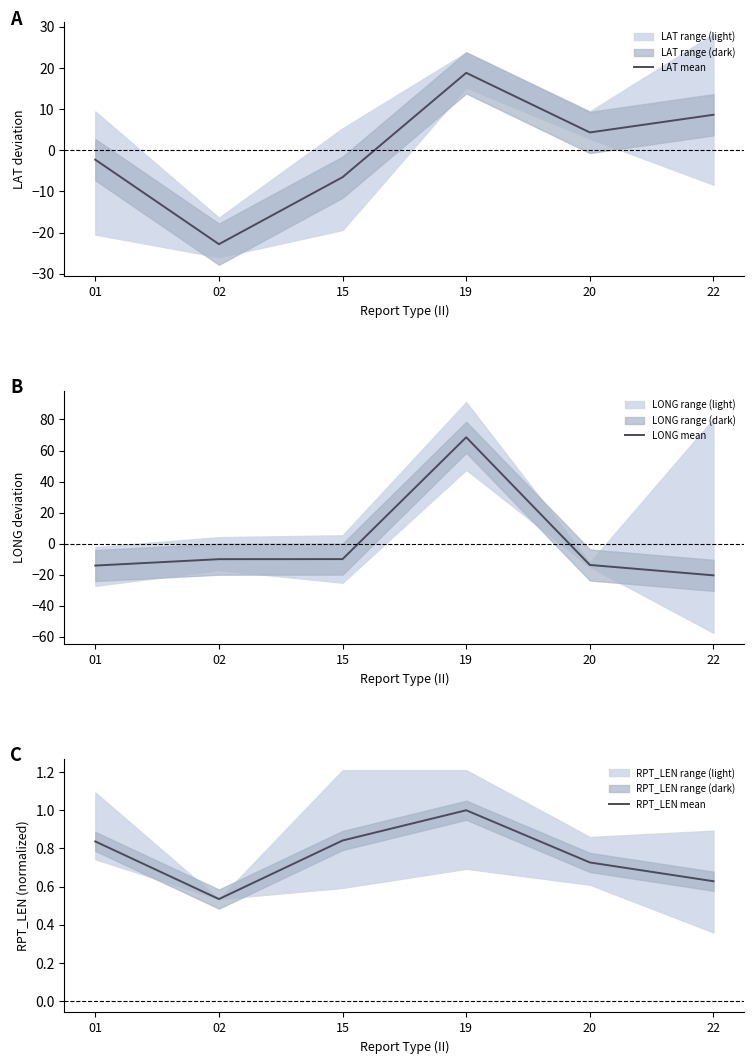

At which category does RPT_LEN mean reach its first local valley?

02